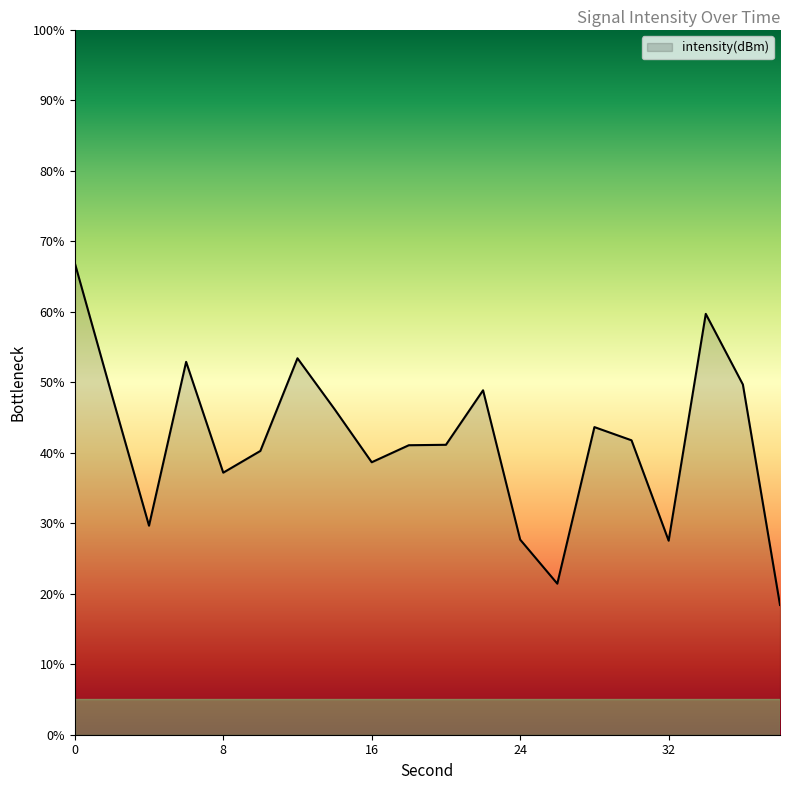

What is the difference between the maximum and minimum values?

48.5